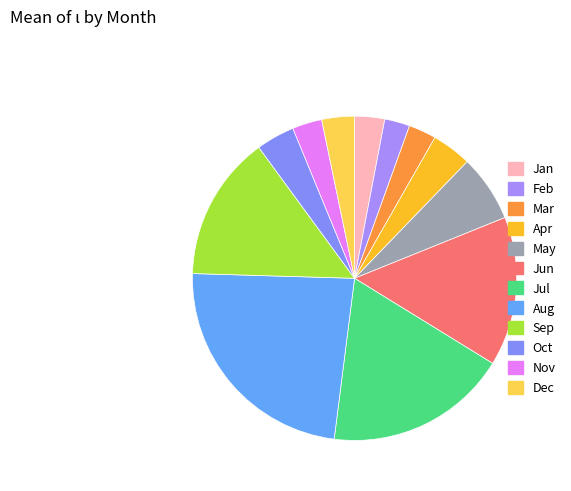

Combined, do Sep and Jun account for over 50%?

No